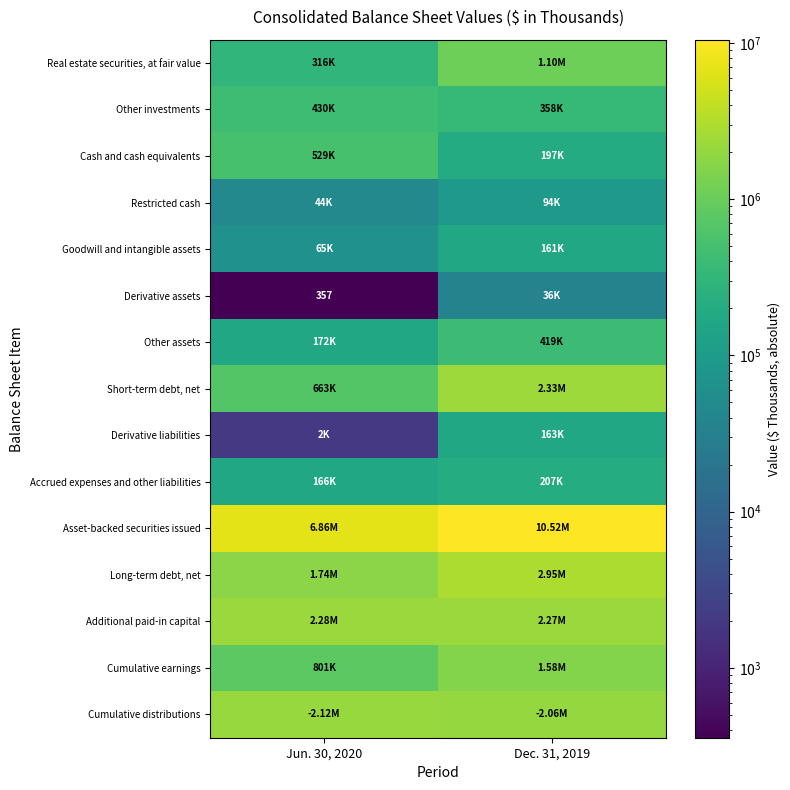

What is the total value across all series at Dec. 31, 2019?

24446440